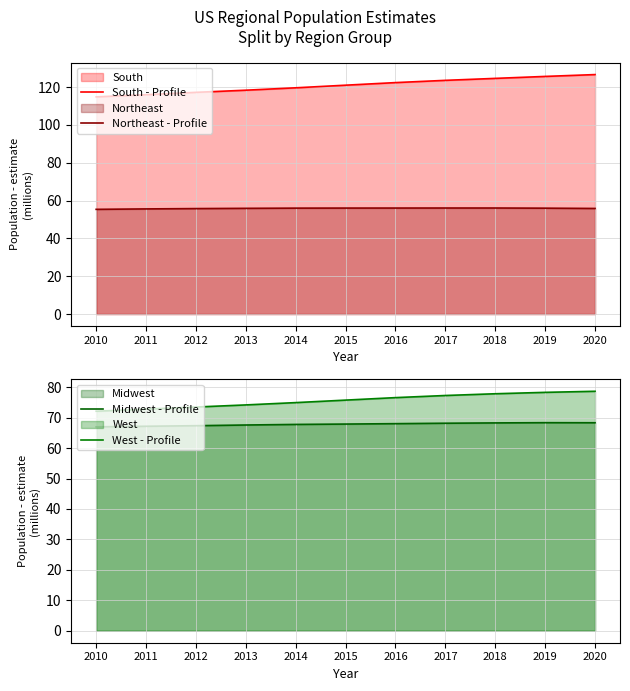

What is the spread (max minus min) of values at 2016?

66.4